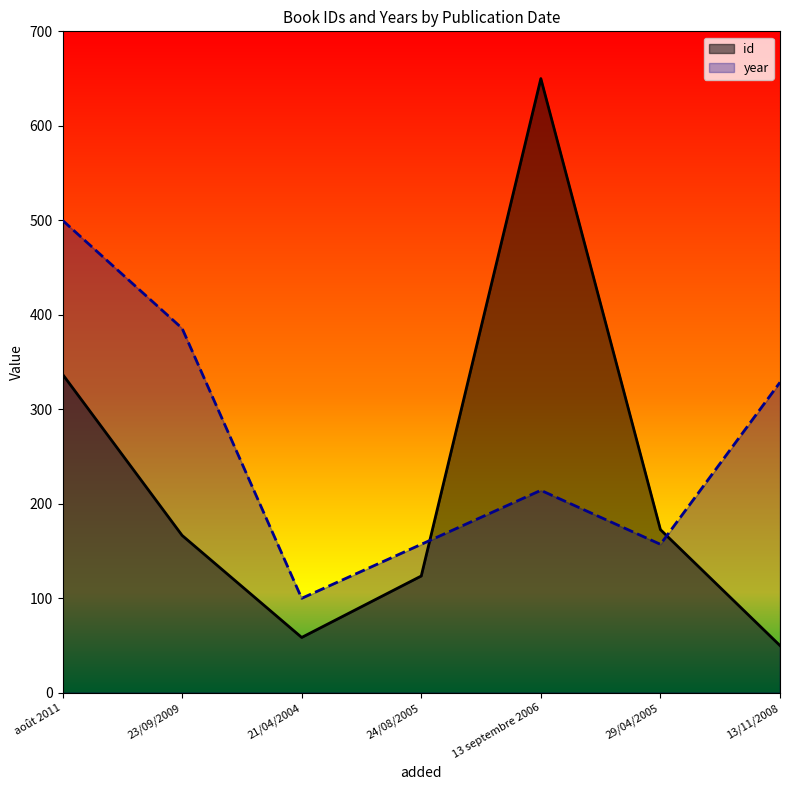

Which category has the highest value across all series?

13 septembre 2006